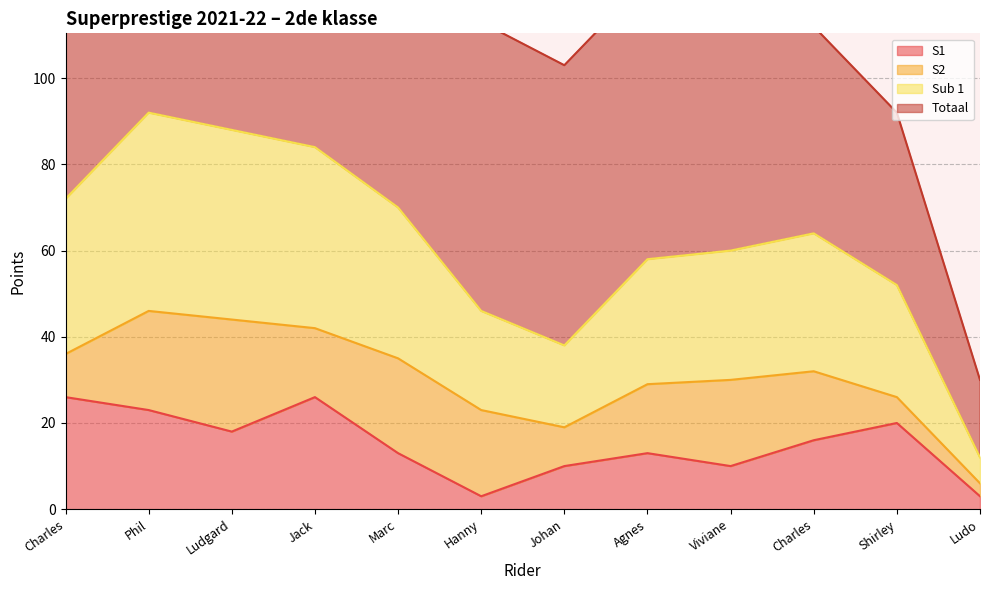

Which category has the lowest value across all series?

Hanny